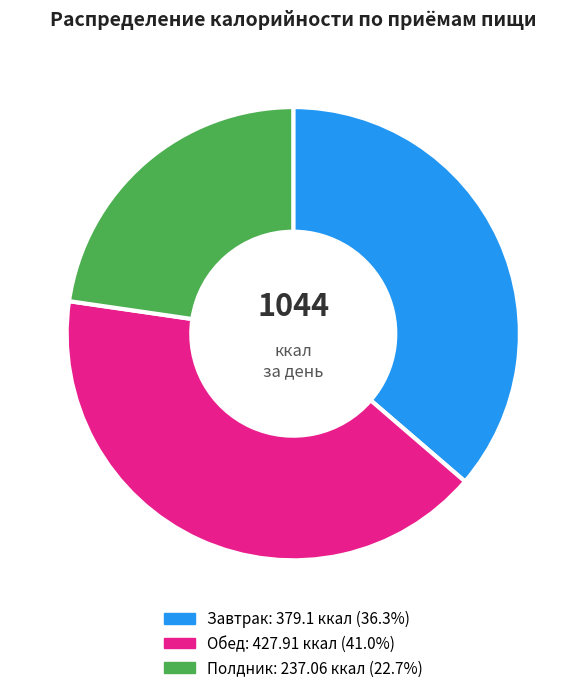

Which slice is the largest?

Обед